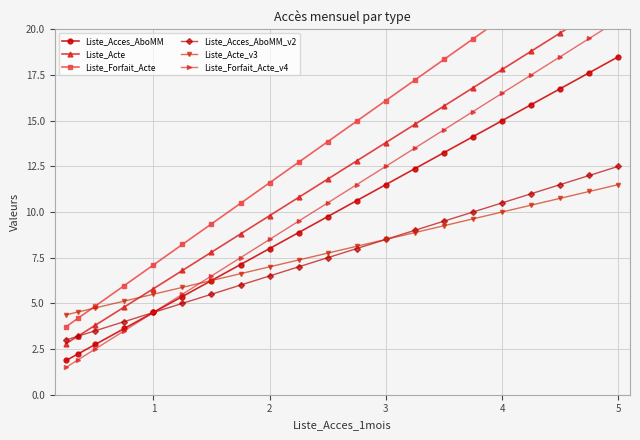

What is the sum of all Liste_Forfait_Acte values?

292.4